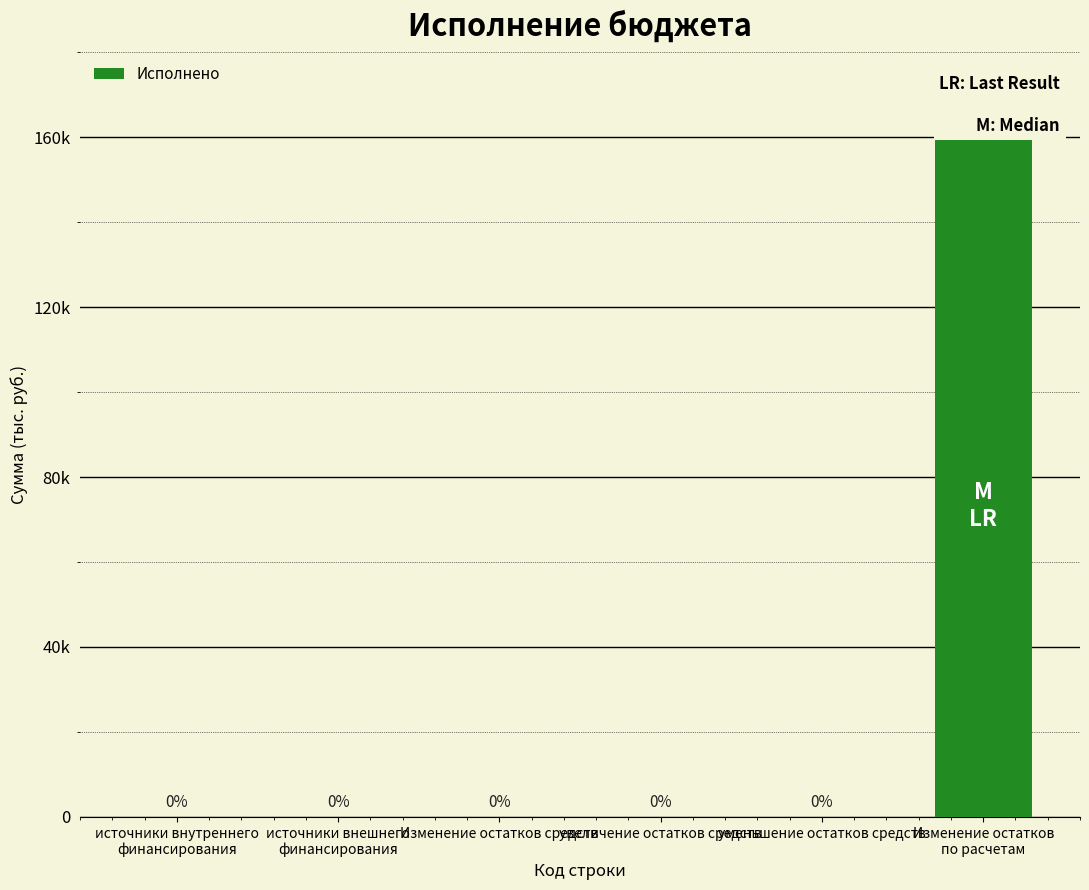

How many bars are there in total?

6